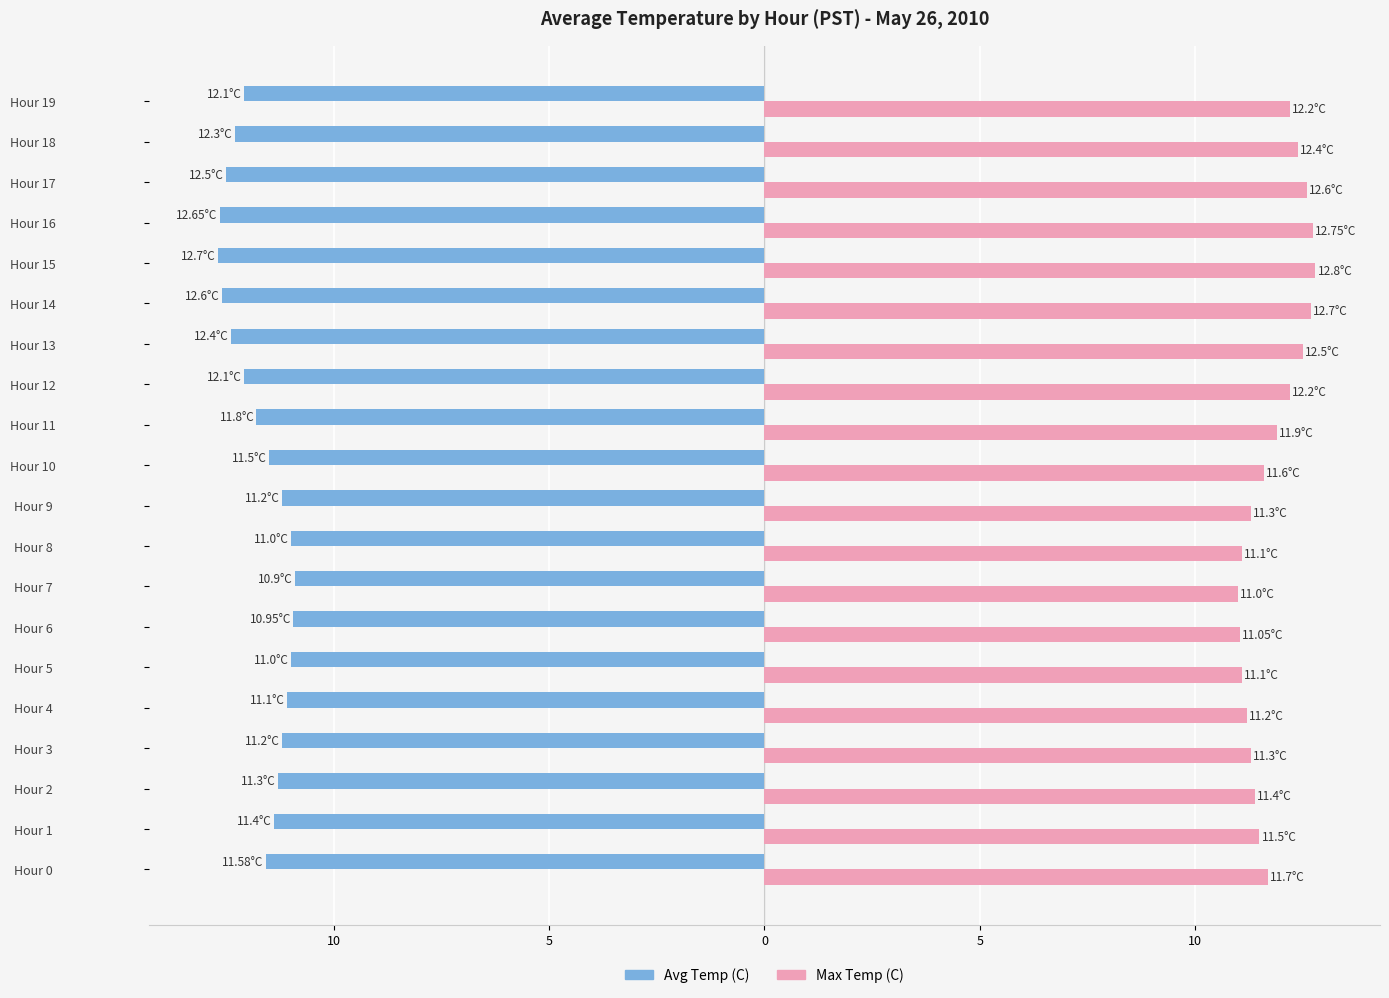

What are all the series names shown in the legend?

Avg Temp (C), Max Temp (C)